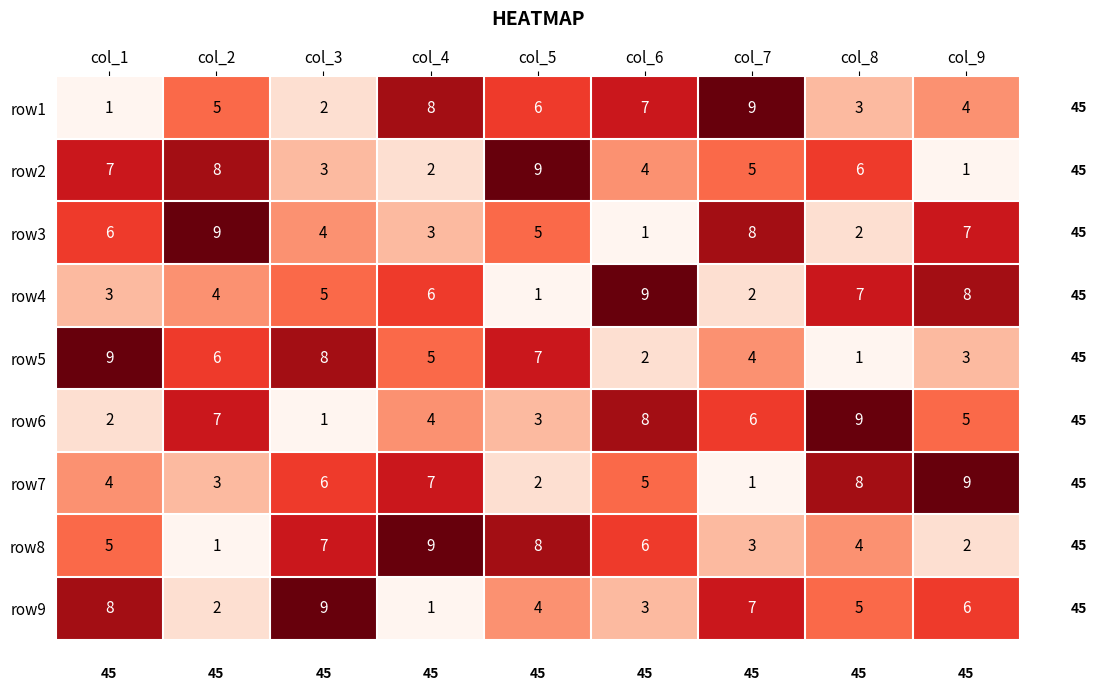

Which series changed the most between col_1 and col_6?

row5